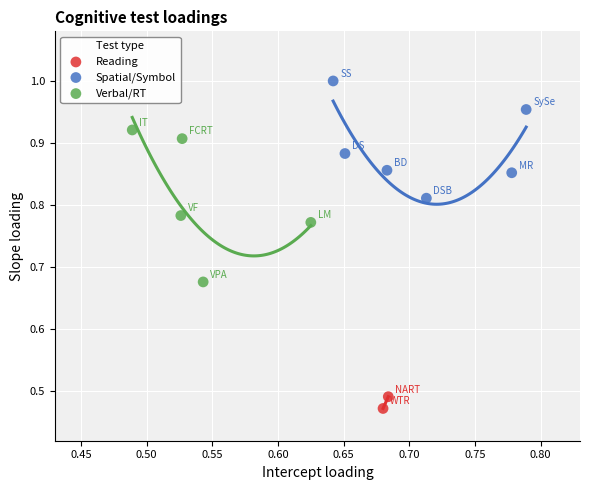

Which series has the widest spread of Y values?

Verbal/RT